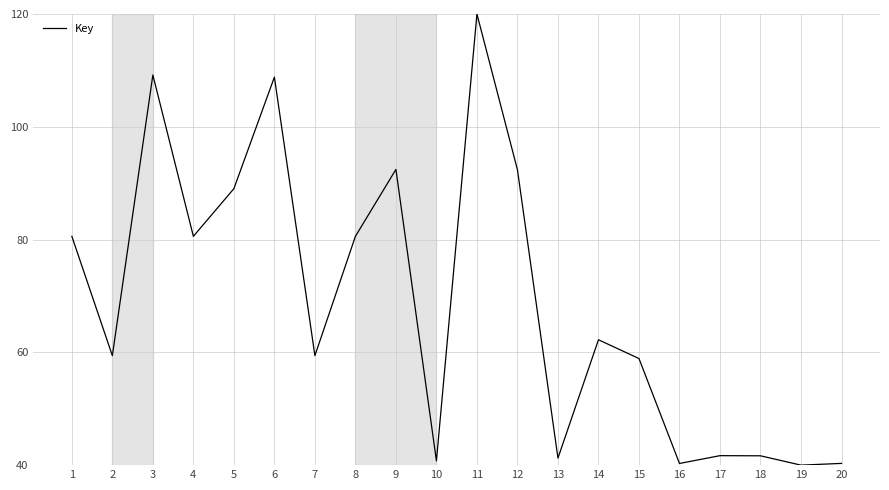

The chart shows a value of 120.0 at 11. True or false?

True